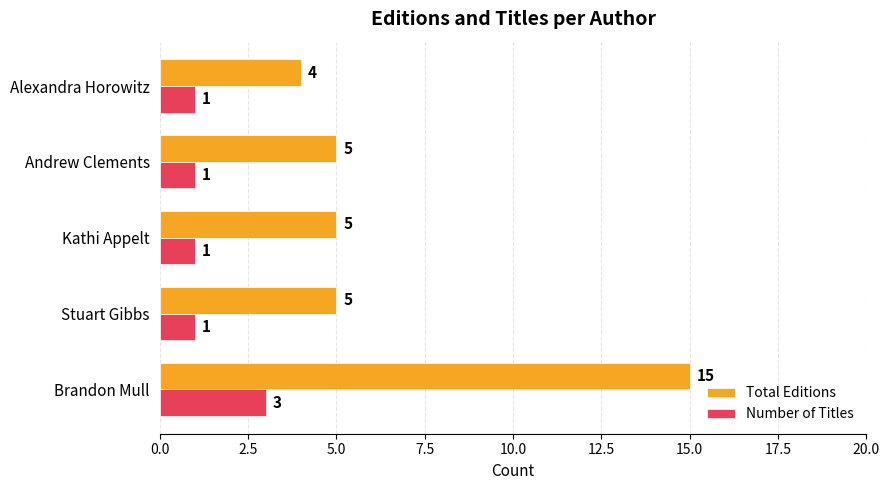

Which category has the highest value in the Number of Titles series?

Brandon Mull